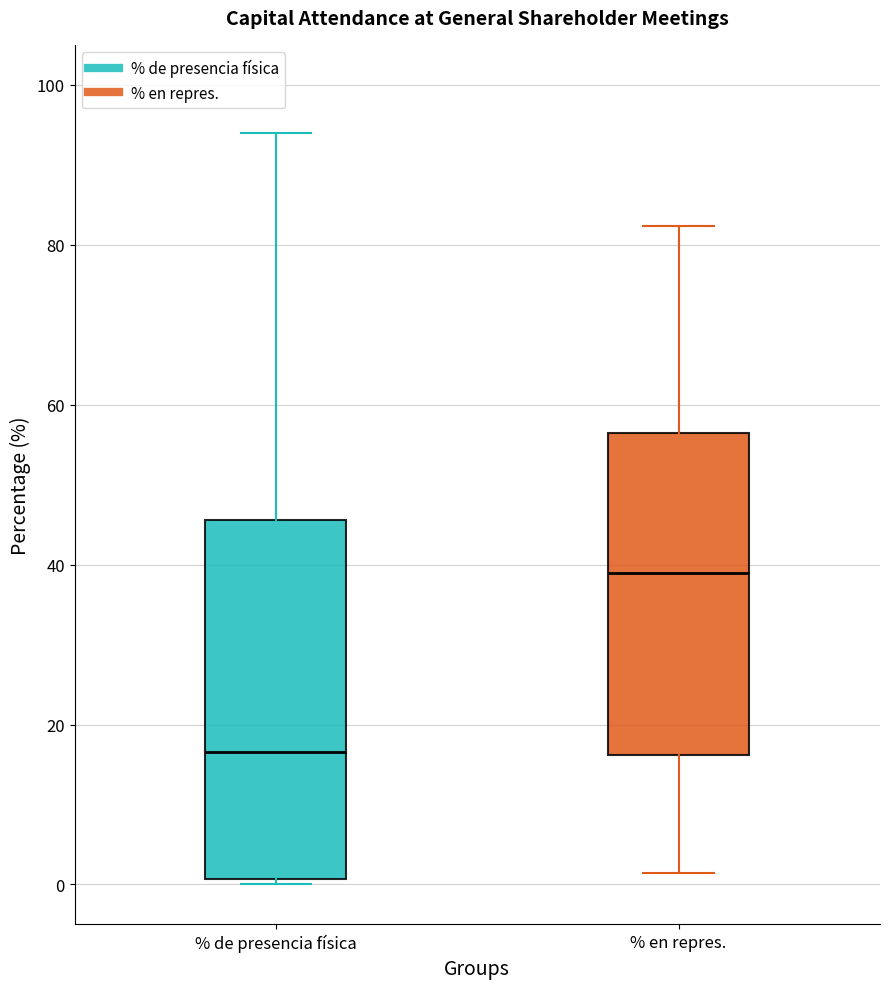

Reading left to right, transcribe this box plot: for each box, give where its median line is, the range the box spans, and where its two whiskers end, as read against the y-axis. The values are not printed on the chart, so give them approximately, as read against the axis.

% de presencia física: median 16, box 0 to 46, whiskers 0 (just below the box's lower edge) to 94
% en repres.: median 40, box 16 to 56, whiskers 2 to 82